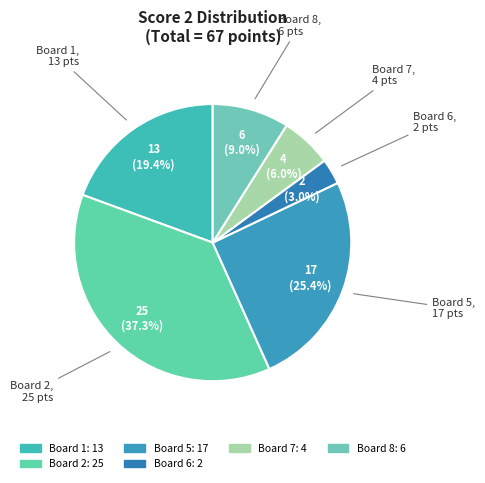

Count the number of slices in the pie.

6